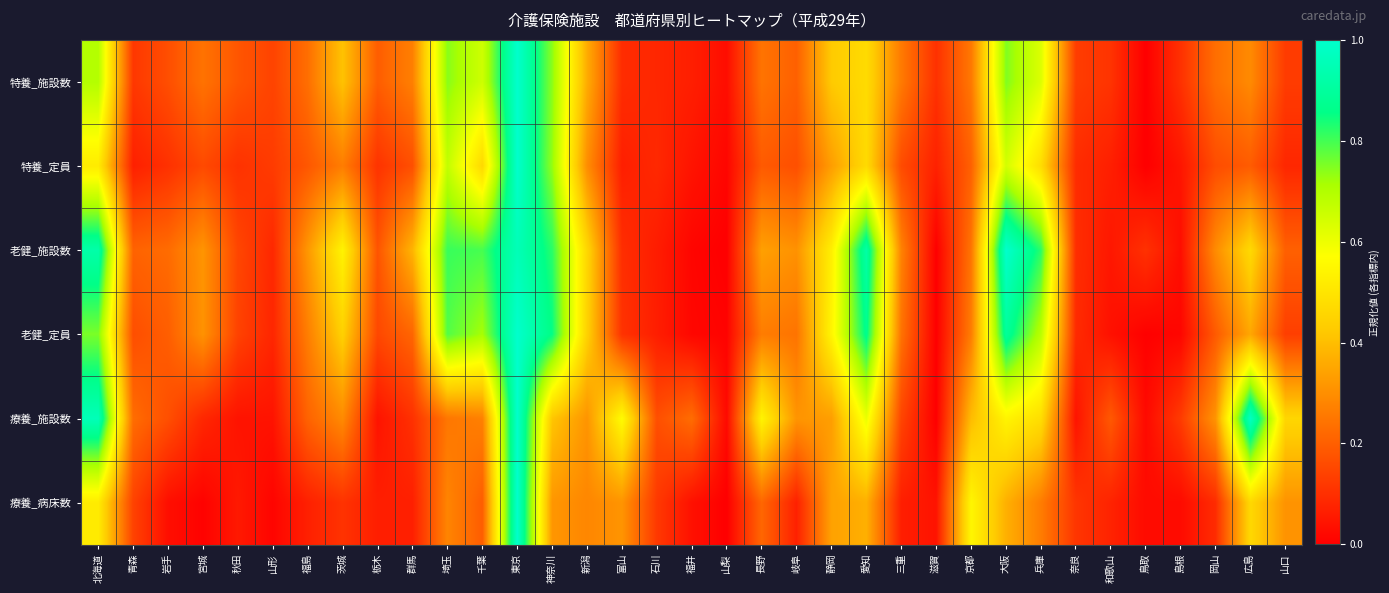

What is the difference between the highest and lowest values at 広島?

0.8